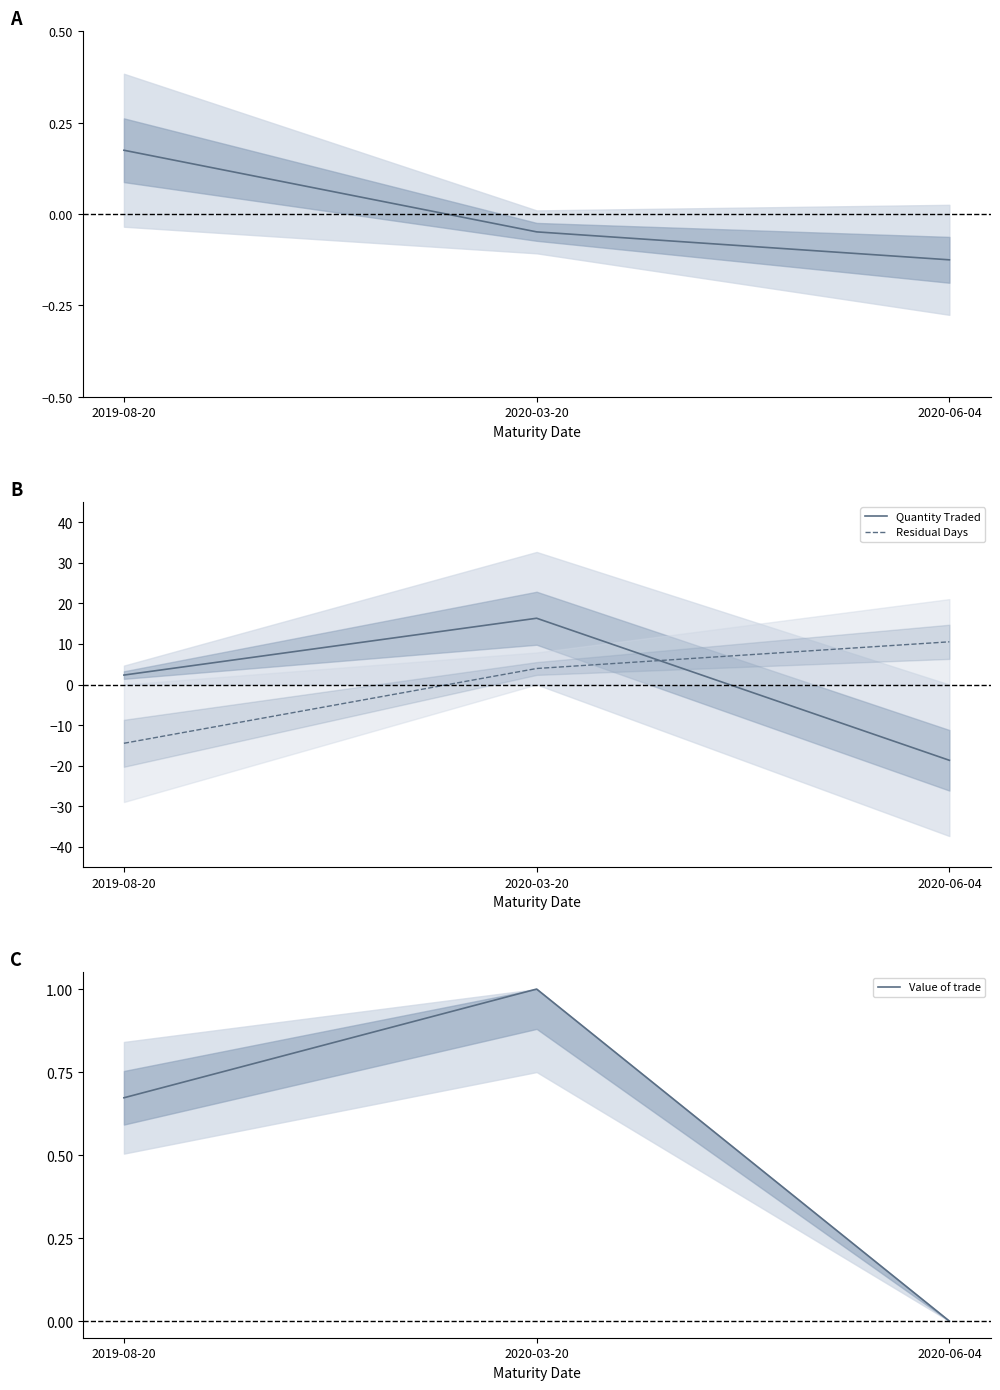

The Quantity Traded series shows 3.9 at 2019-08-20. True or false?

False